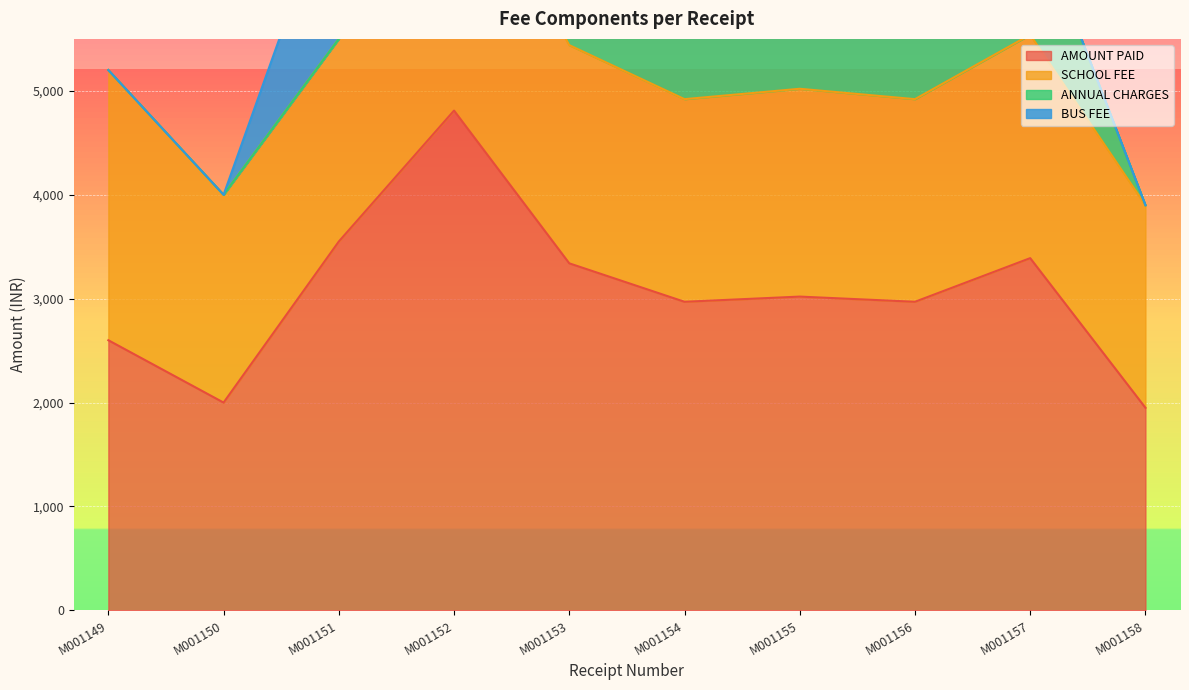

How many positive values does the ANNUAL CHARGES series have?

6